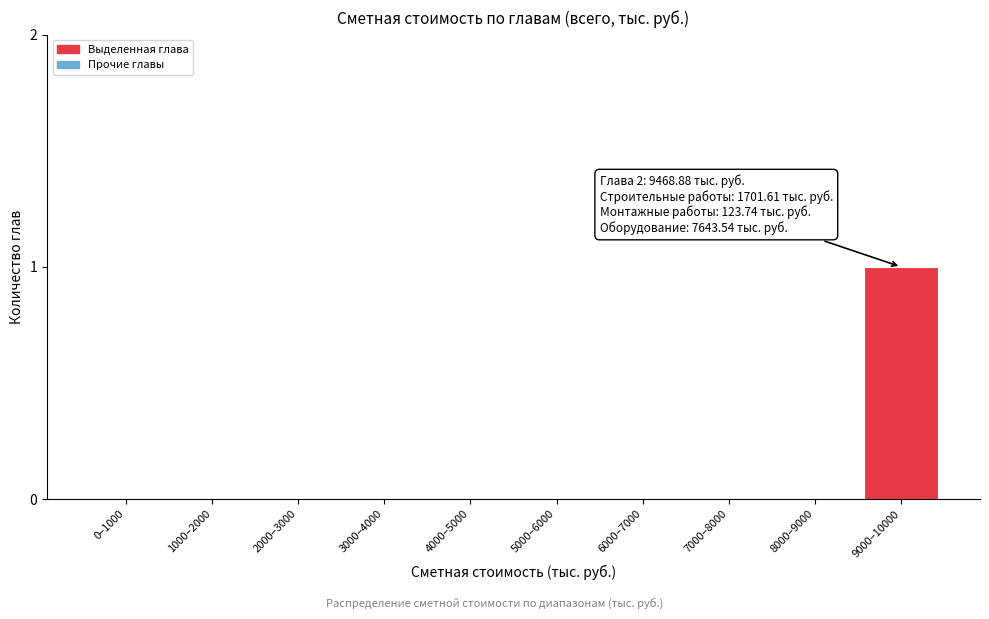

Reading left to right, list all the values displayed in this chart.

0–1000=0	1000–2000=0	2000–3000=0	3000–4000=0	4000–5000=0	5000–6000=0	6000–7000=0	7000–8000=0	8000–9000=0	9000–10000=1